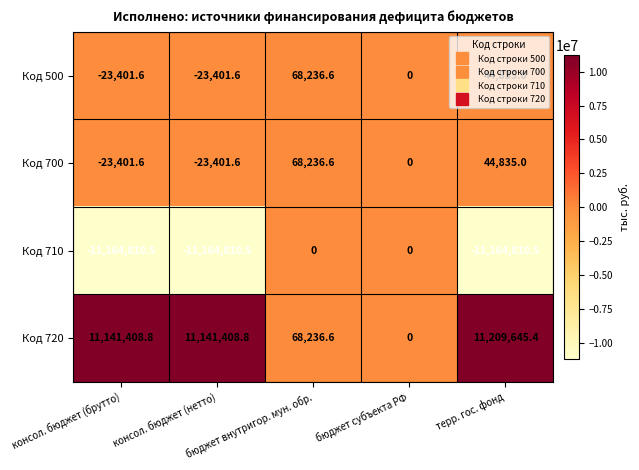

What is the minimum value for Код 710?

-11164810.5